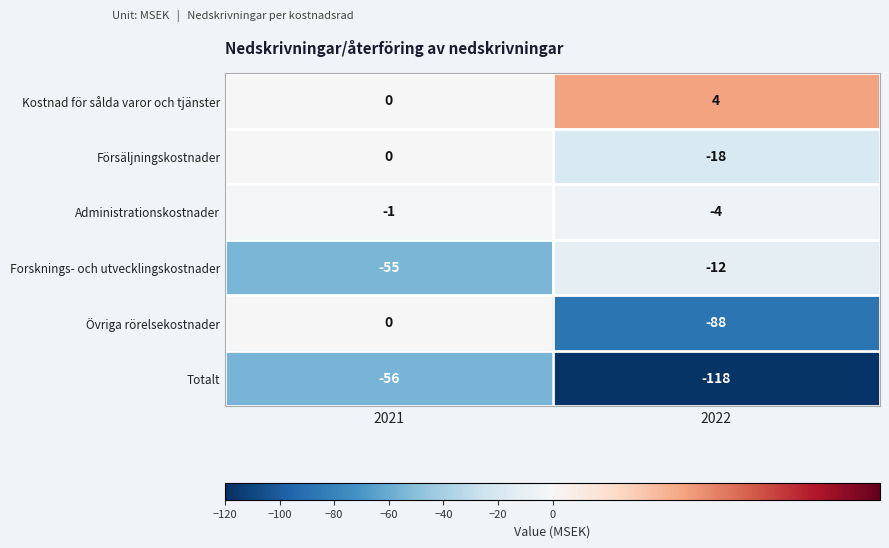

Is the value of Kostnad för sålda varor och tjänster at 2022 greater than the value of Forsknings- och utvecklingskostnader at 2021?

Yes